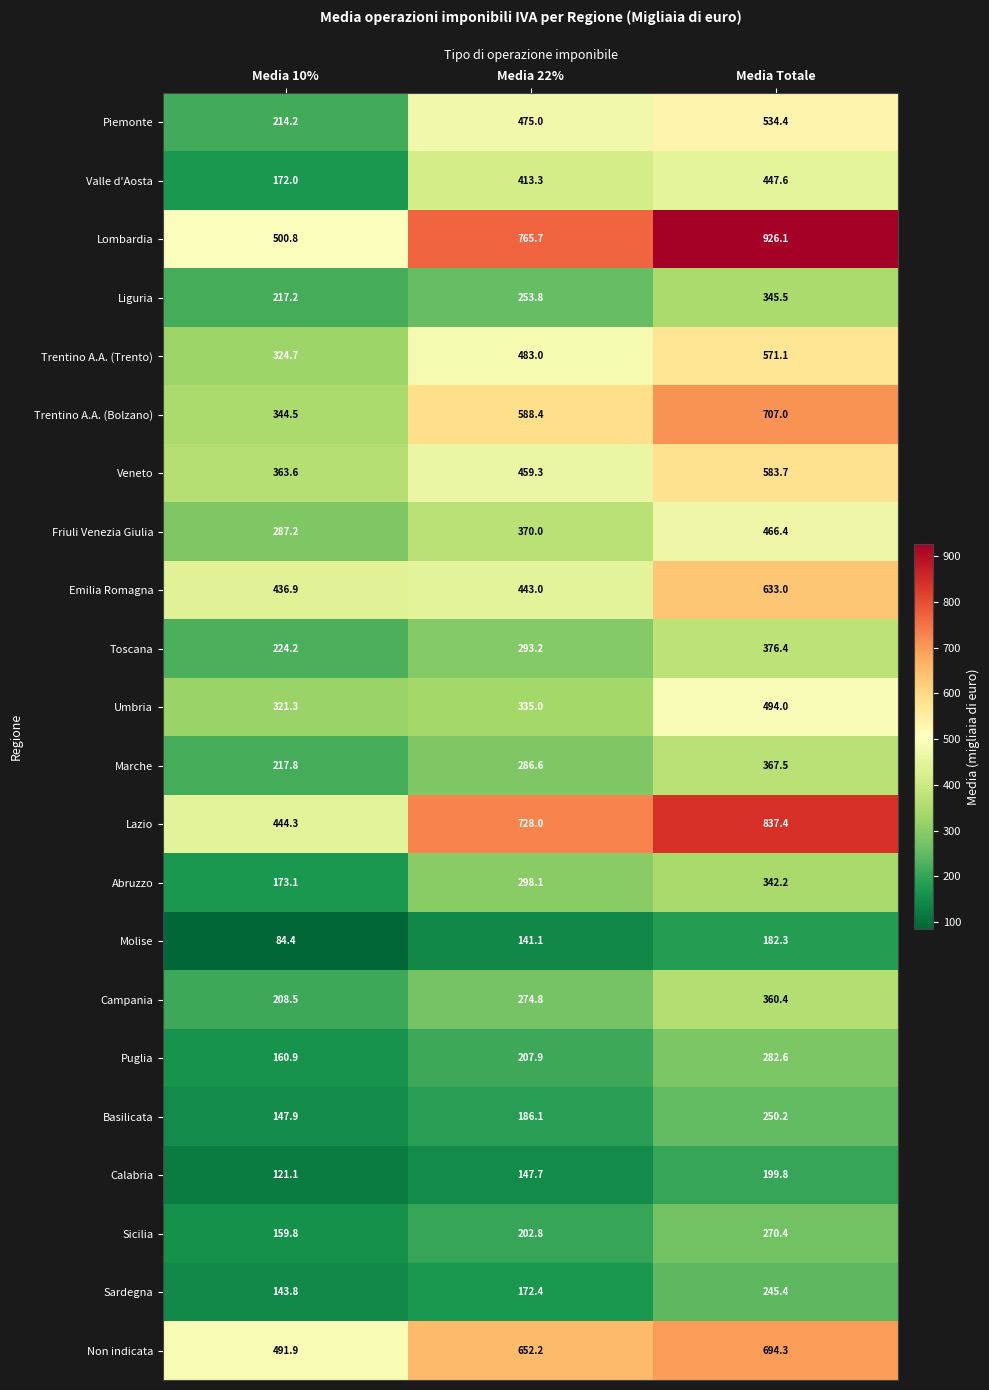

Which series has the widest spread of values?

Lombardia